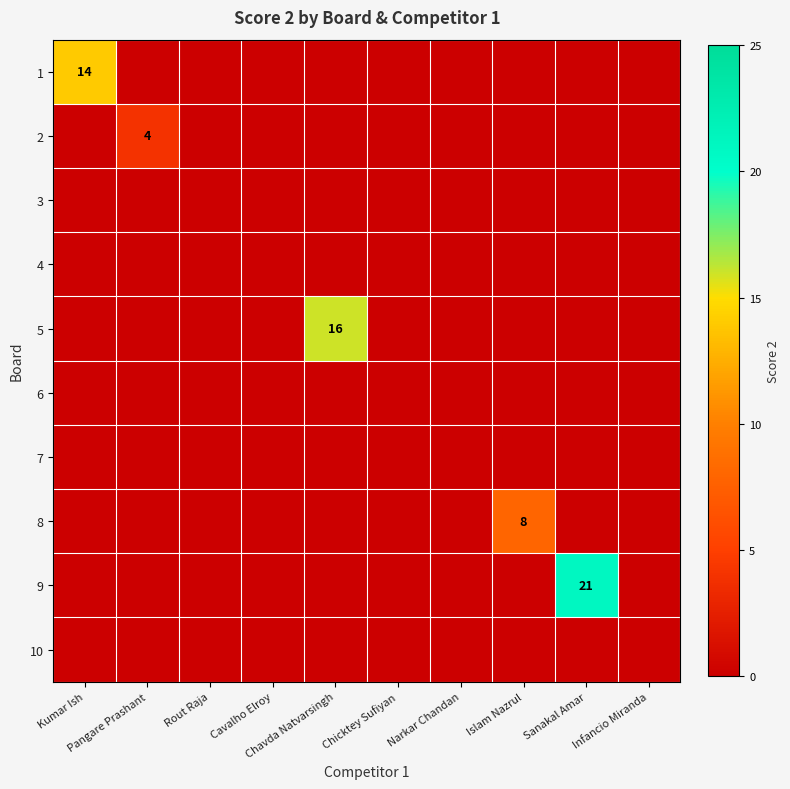

Which category has the lowest value in the 3 series?

Kumar Ish